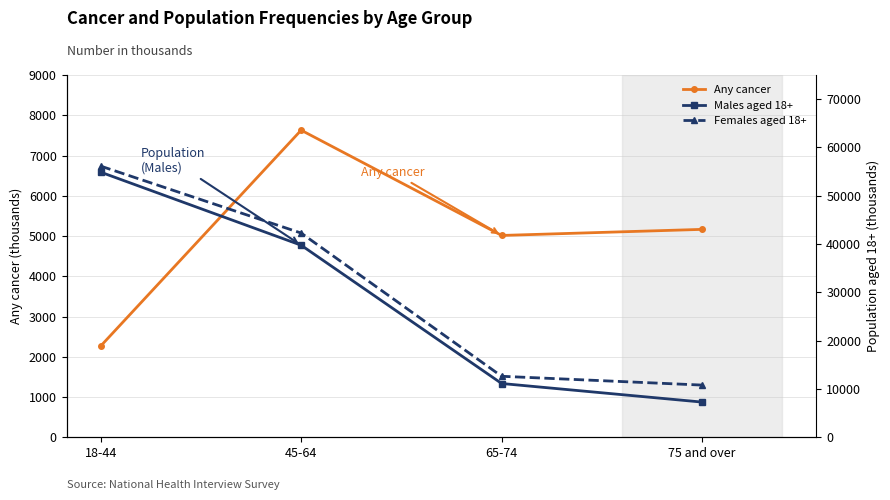

What position from the right is 75 and over?

1